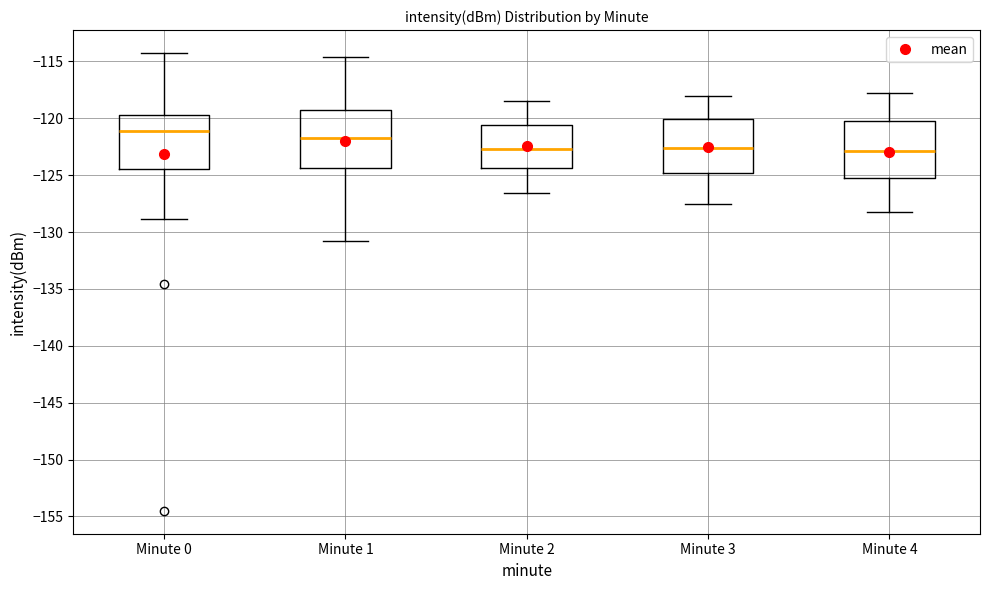

Reading left to right, read every box against the y-axis: the position of its median line, the range the box covers, and the ends of its whiskers. The values are not printed on the chart, so give them approximately, as read against the axis.

Minute 0: median -121.0, box -124.5 to -119.5, whiskers -129.0 to -114.5
Minute 1: median -121.5, box -124.5 to -119.5, whiskers -131.0 to -114.5
Minute 2: median -122.5, box -124.5 to -120.5, whiskers -126.5 to -118.5
Minute 3: median -122.5, box -125.0 to -120.0, whiskers -127.5 to -118.0
Minute 4: median -123.0, box -125.0 to -120.5, whiskers -128.0 to -118.0